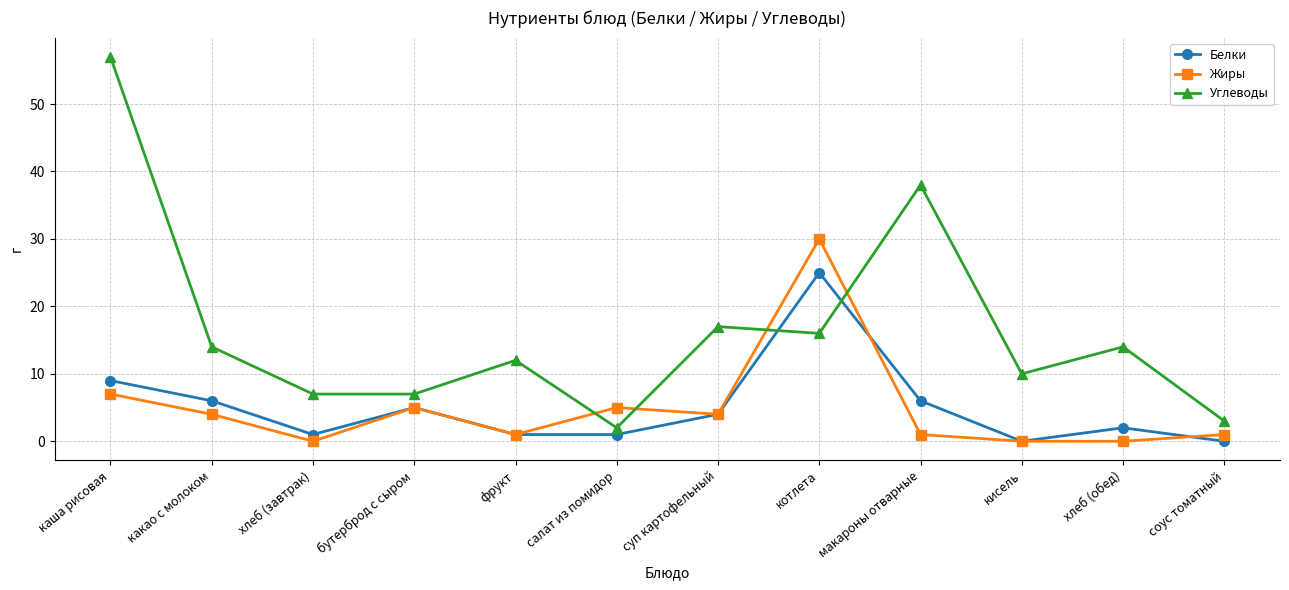

What is the spread (max minus min) of values at макароны отварные?

37